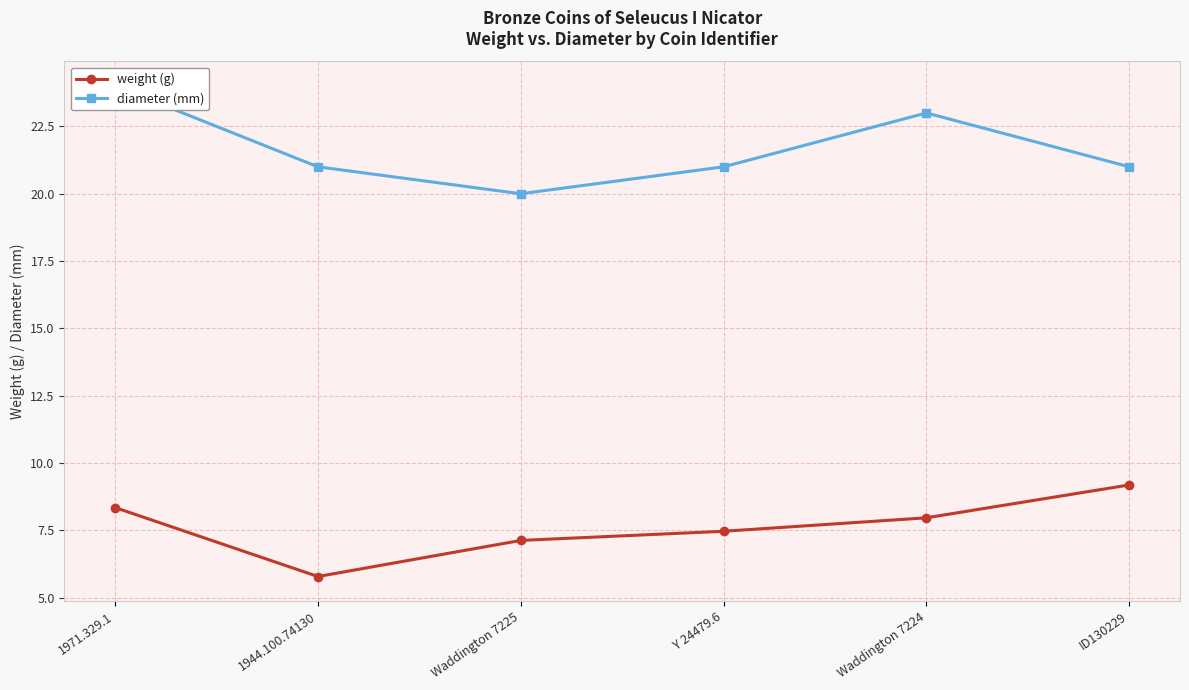

Does the chart have visible grid lines?

Yes